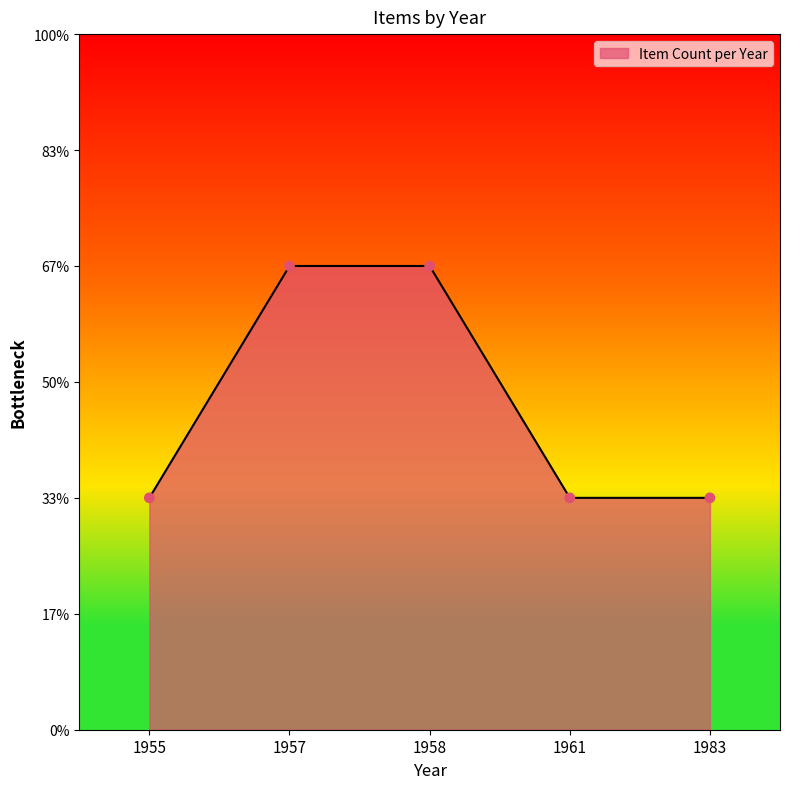

Between 1983 and 1957, which is larger?

1957